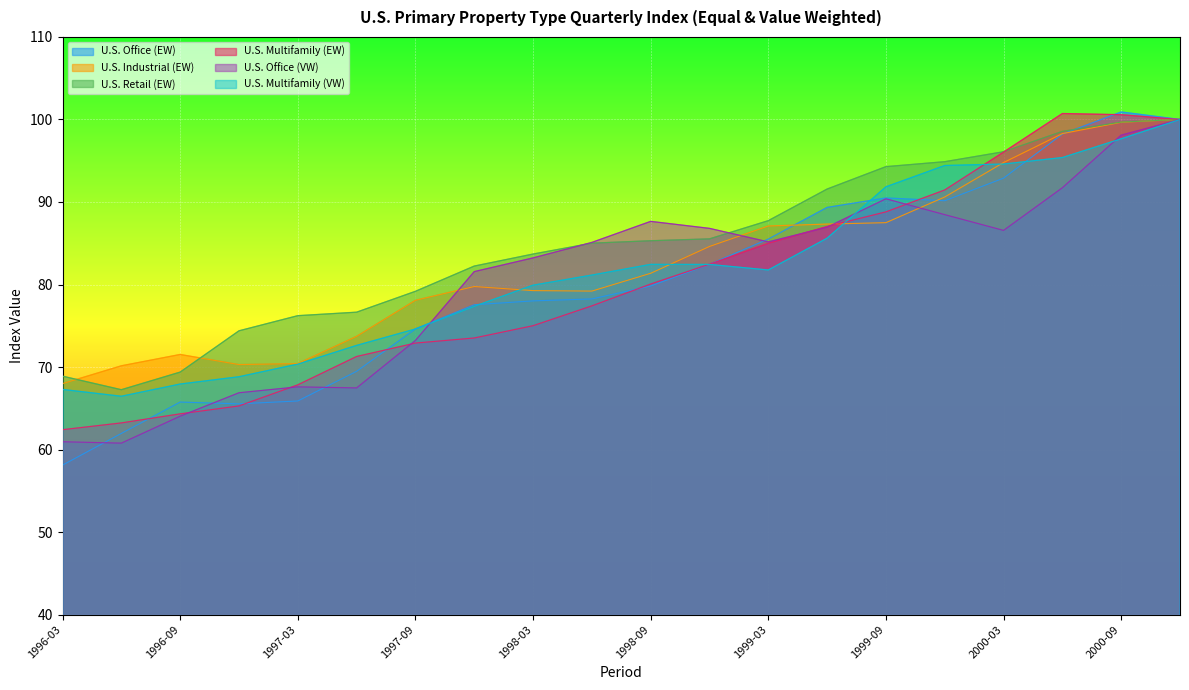

What is the difference between the U.S. Retail (EW) values at 2000-03 and 1996-03?

27.2